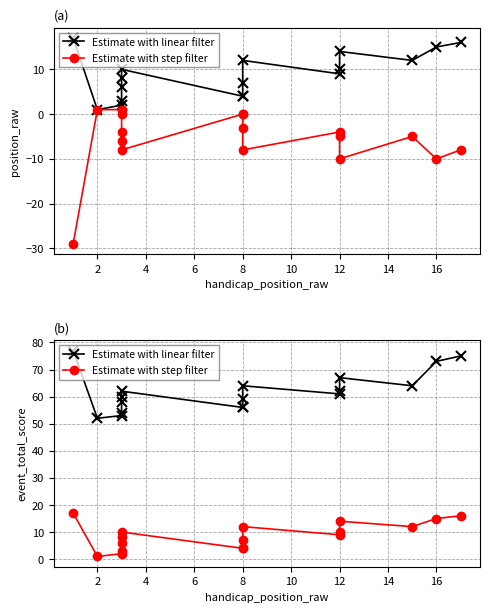

True or false: Estimate with step filter and Estimate with linear filter intersect in this chart.

False